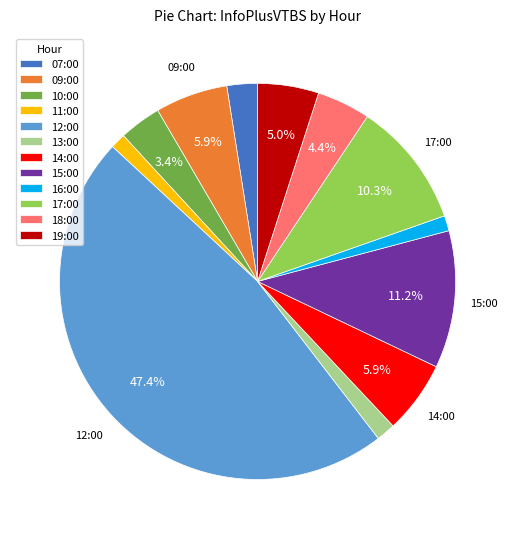

What is the largest slice in the pie chart?

12:00